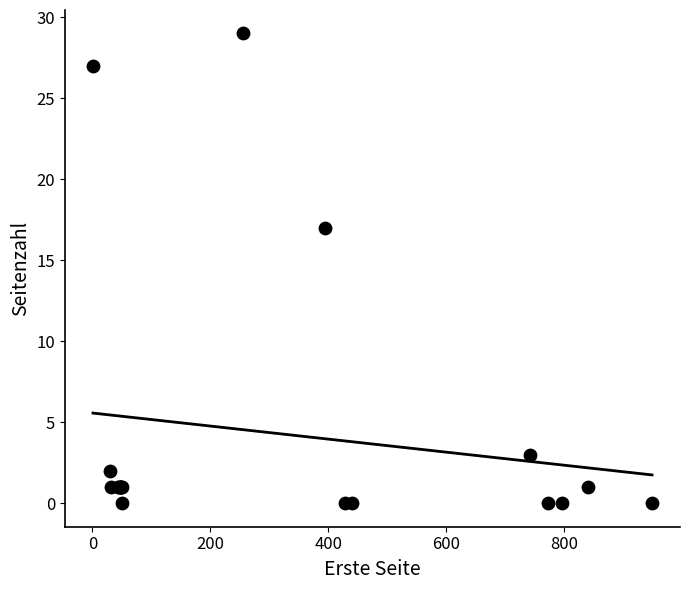

What Y value in the scatter plot is closest to 14?

17